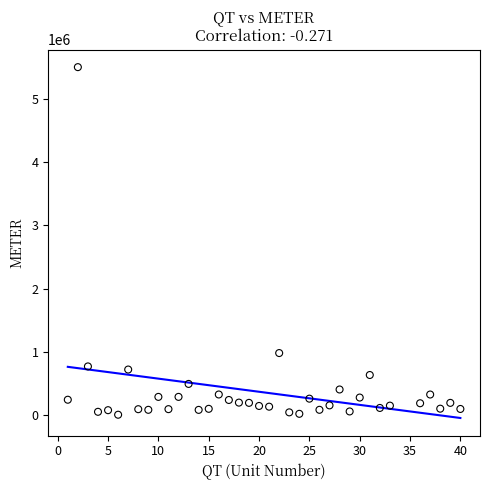

What is the range of Y values (max minus min)?

5509481